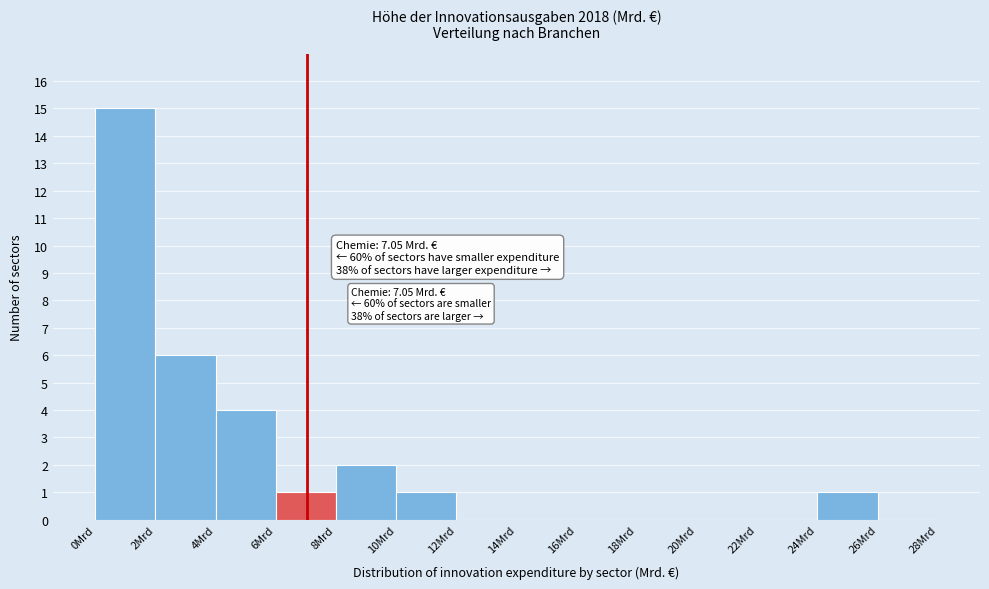

Over which range of the x-axis is the bar tallest?

0 to 2